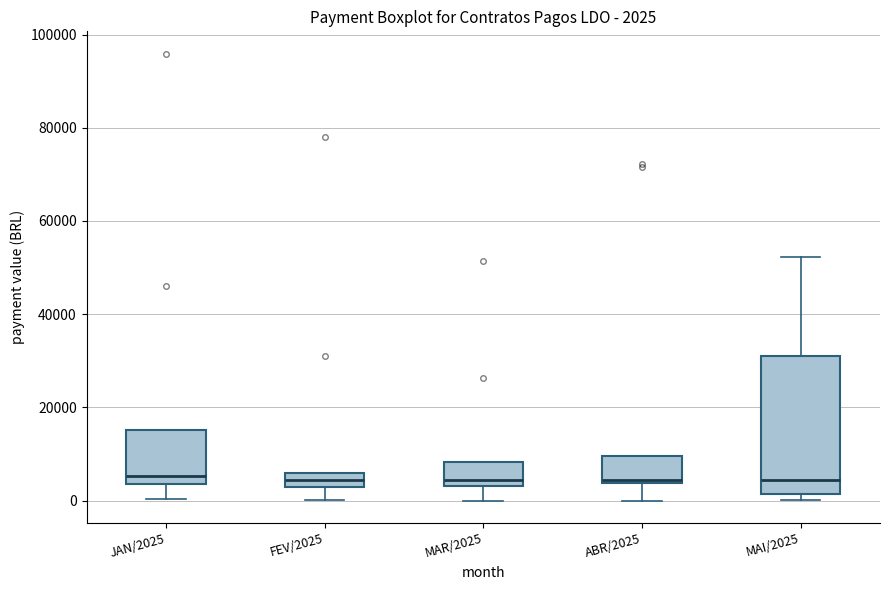

Comparing the boxes themselves (not the whiskers), which one is the tallest?

MAI/2025